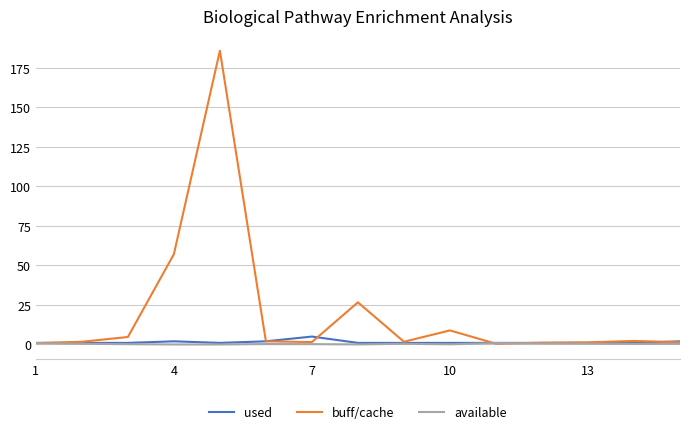

True or false: buff/cache and used intersect in this chart.

True